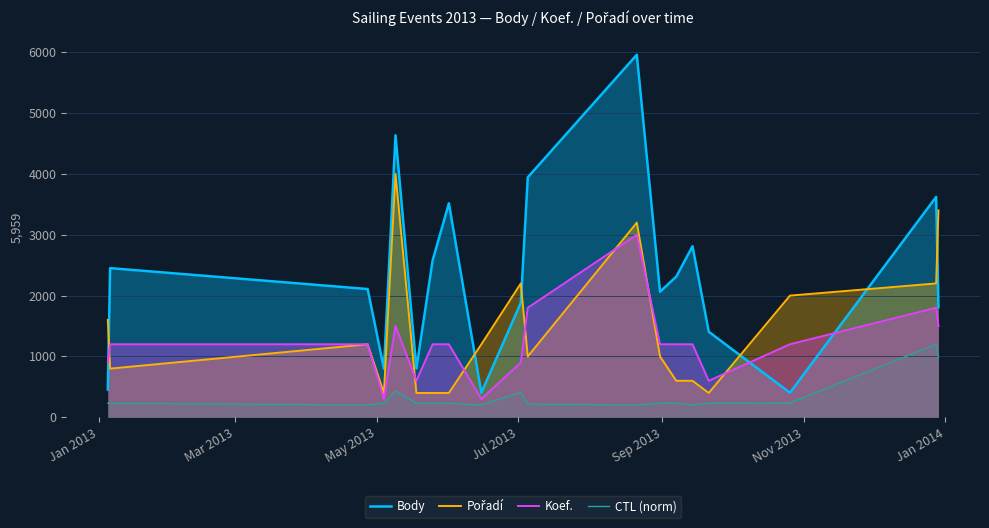

Reading left to right, what are all the values shown in this chart?

Body: 456.0	2452.0	2108.0	800.0	4635.0	804.0	2580.0	3517.0	402.0	1883.0	3944.0	5959.0	2064.0	2312.0	2812.0	1406.0	404.0	3622.0	1810.0
Pořadí: 1600.0	800.0	1200.0	400.0	4000.0	400.0	400.0	400.0	1200.0	2200.0	1000.0	3200.0	1000.0	600.0	600.0	400.0	2000.0	2200.0	3400.0
Koef.: 900.0	1200.0	1200.0	300.0	1500.0	600.0	1200.0	1200.0	300.0	900.0	1800.0	3000.0	1200.0	1200.0	1200.0	600.0	1200.0	1800.0	1500.0
CTL (norm): 231.1	231.2	200.0	232.0	430.7	232.2	232.3	232.4	200.6	413.1	215.8	201.7	232.8	232.9	202.2	233.0	233.2	1200.0	987.3